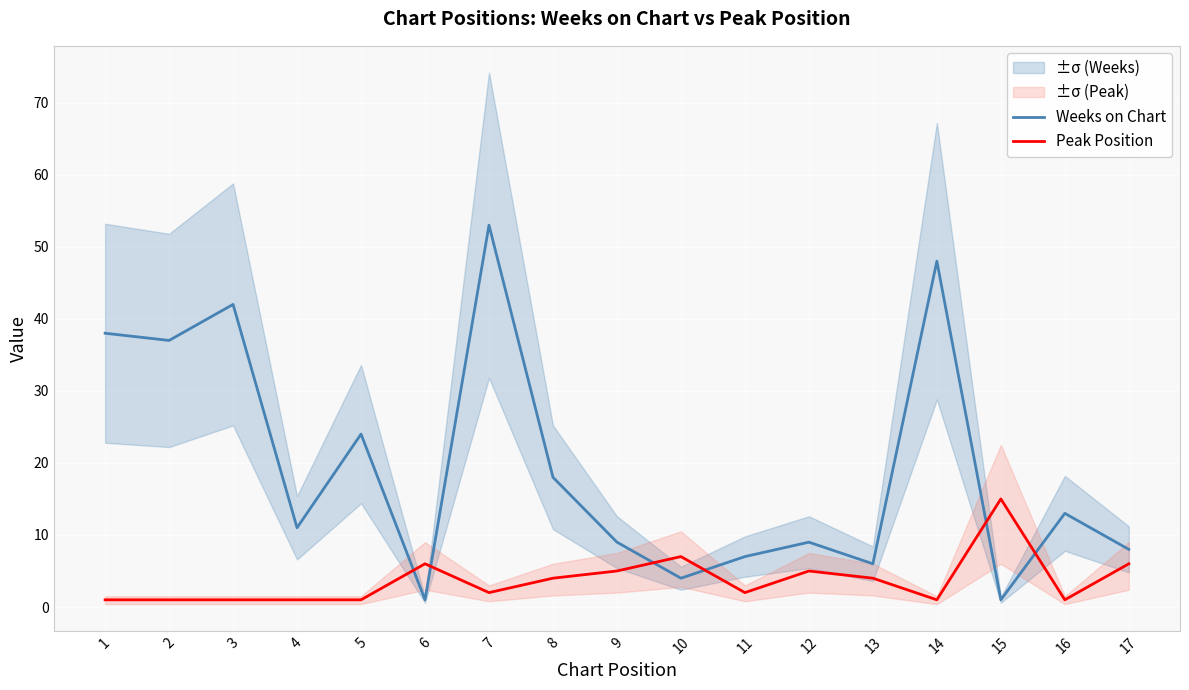

List the series in order of their peak value, lowest first.

Peak Position, Weeks on Chart